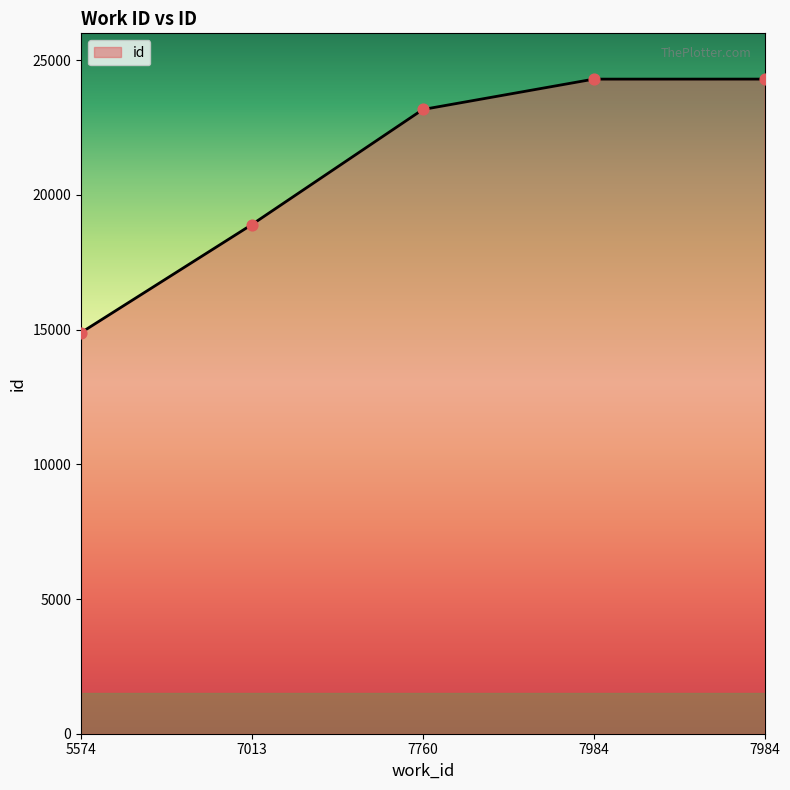

What is the change in value from 5574 to 7760?

+8284